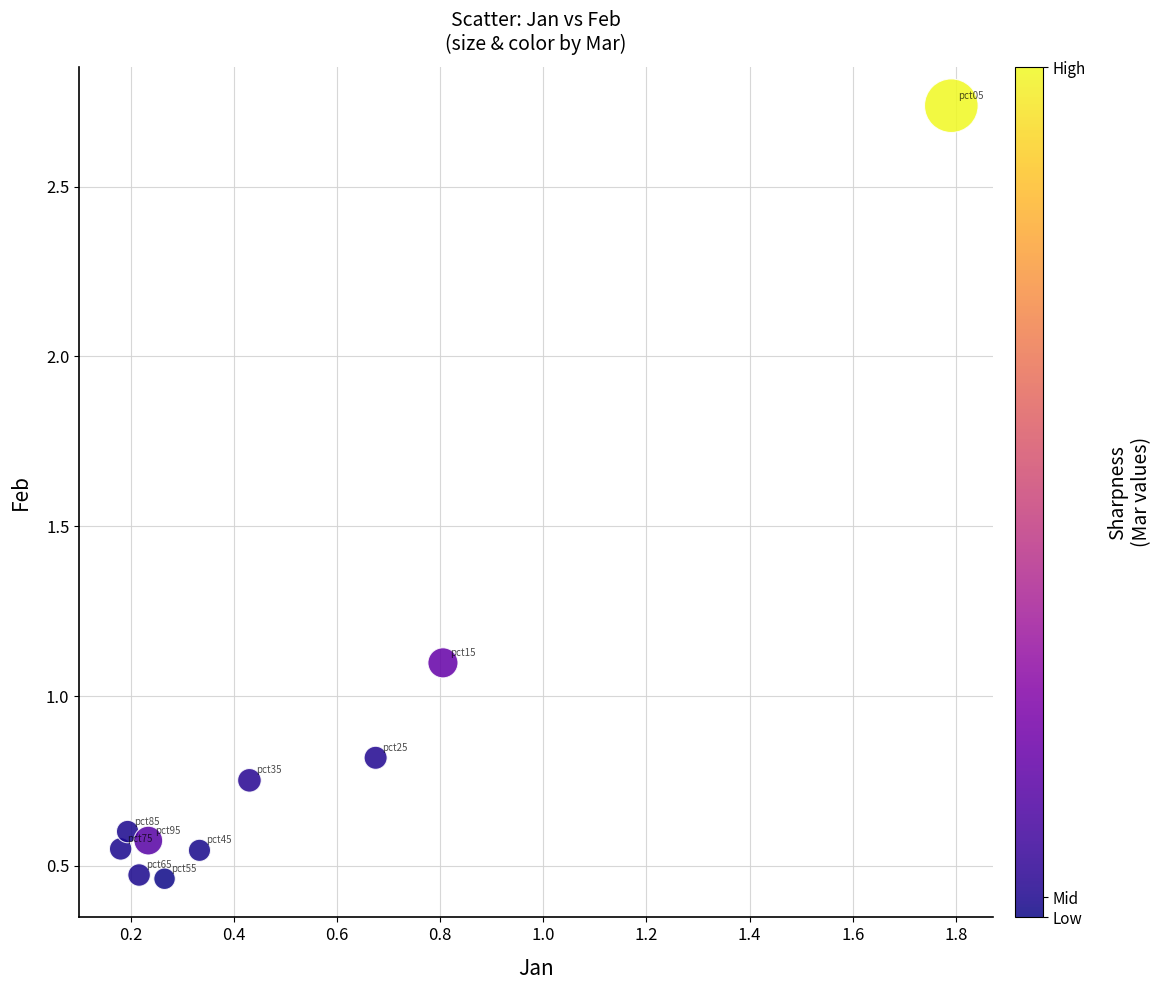

What is the range of X values (max minus min)?

1.6